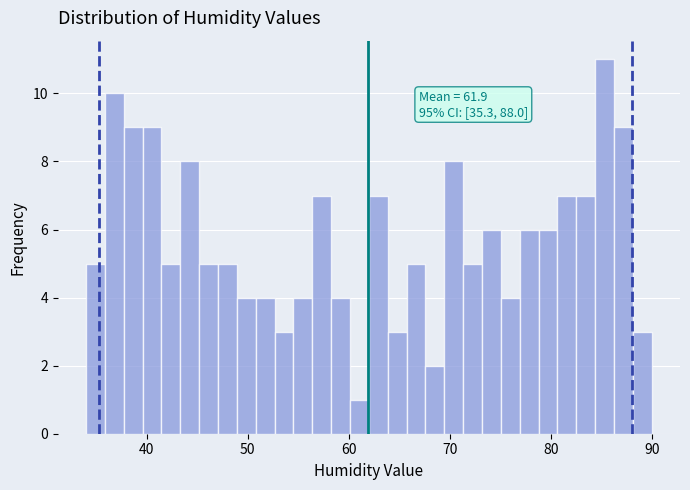

Around what value on the x-axis is the tallest bar? Give the approximate position of its centre, as read against the axis.

85